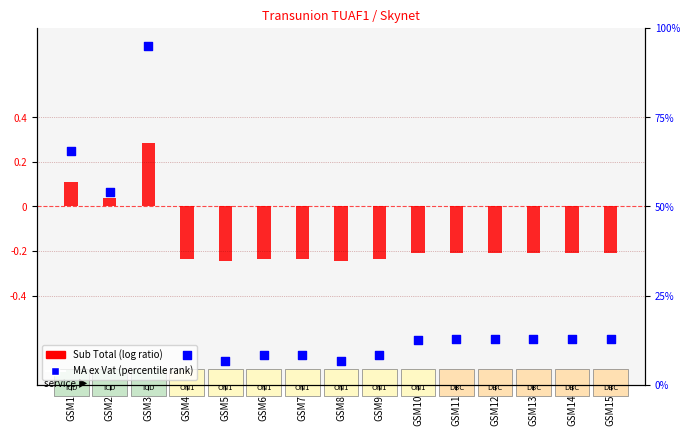

Which series reaches the minimum Y coordinate?

Sub Total (log ratio)